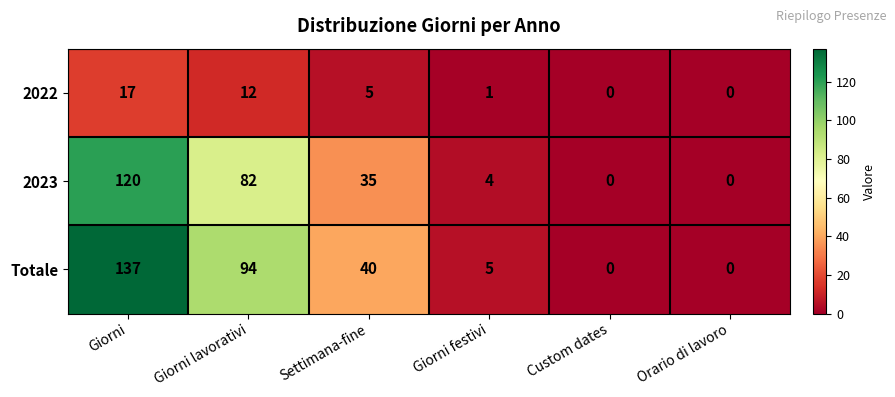

At which label is 2022 closest to 8?

Settimana-fine